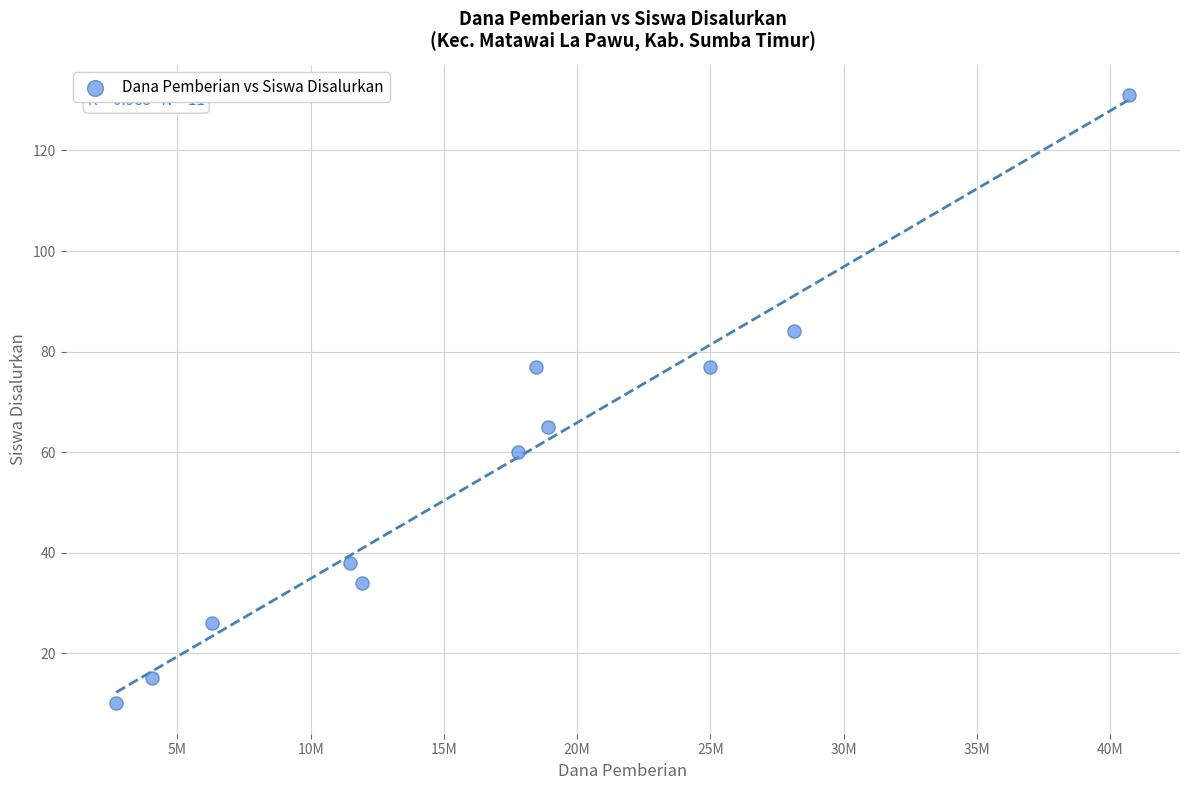

What is the range of X values (max minus min)?

38025000